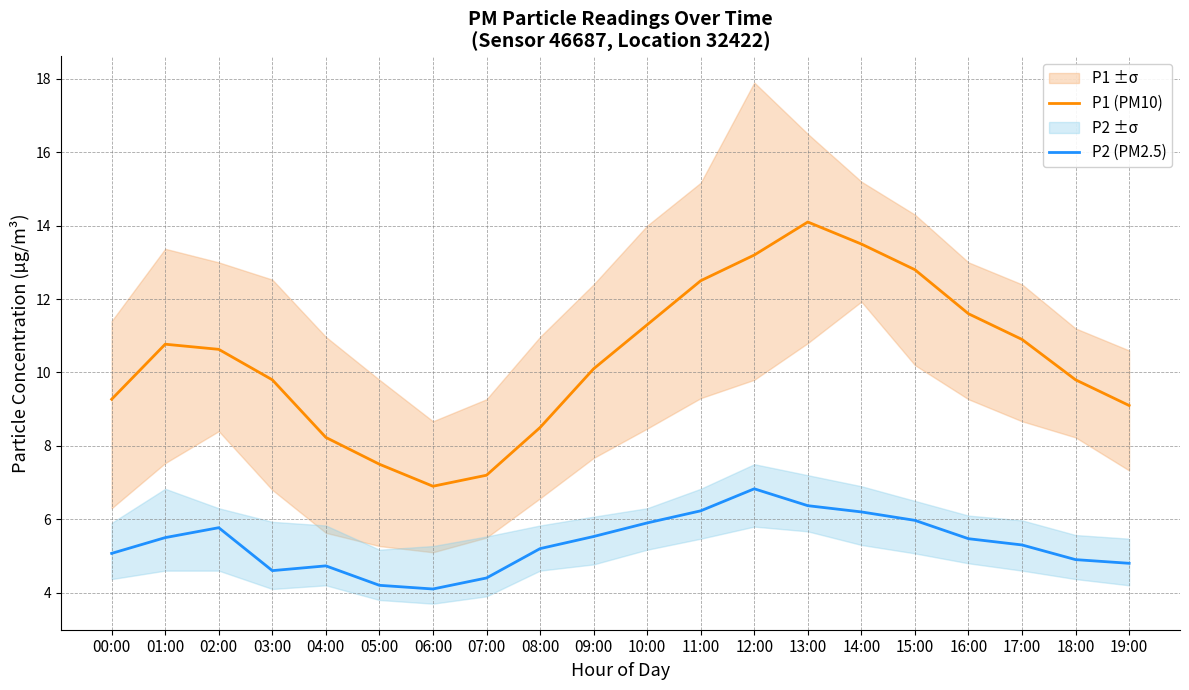

What is the difference between the maximum and minimum values in the P2 (PM2.5) series?

2.7